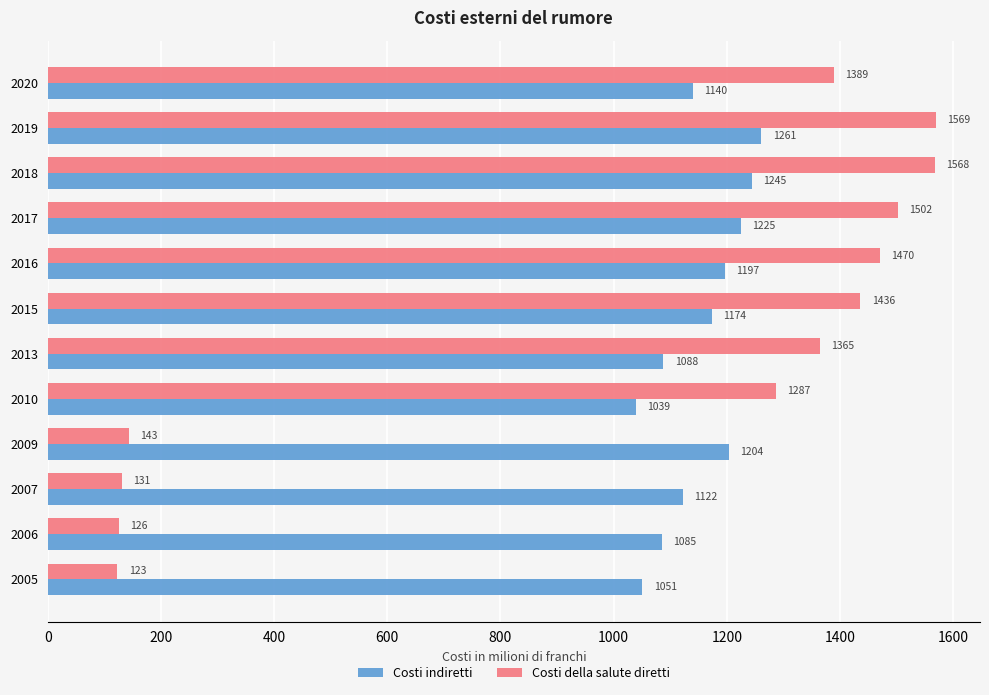

What is the sum of all Costi della salute diretti values?

12109